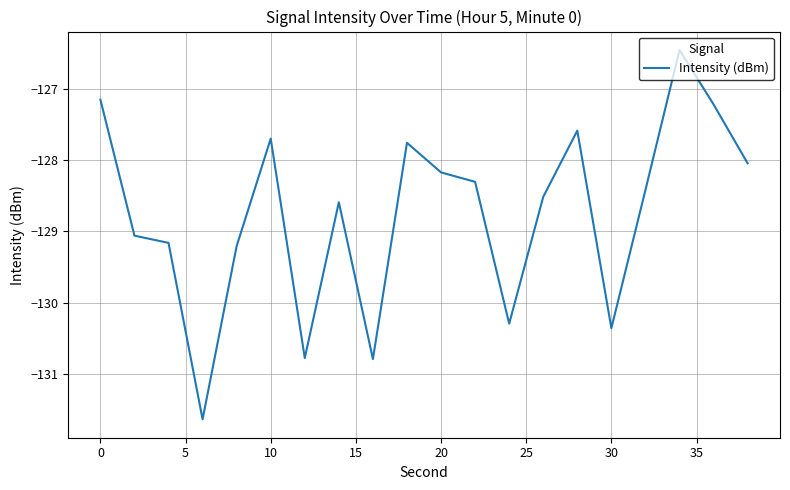

What is the smallest value displayed?

-131.6